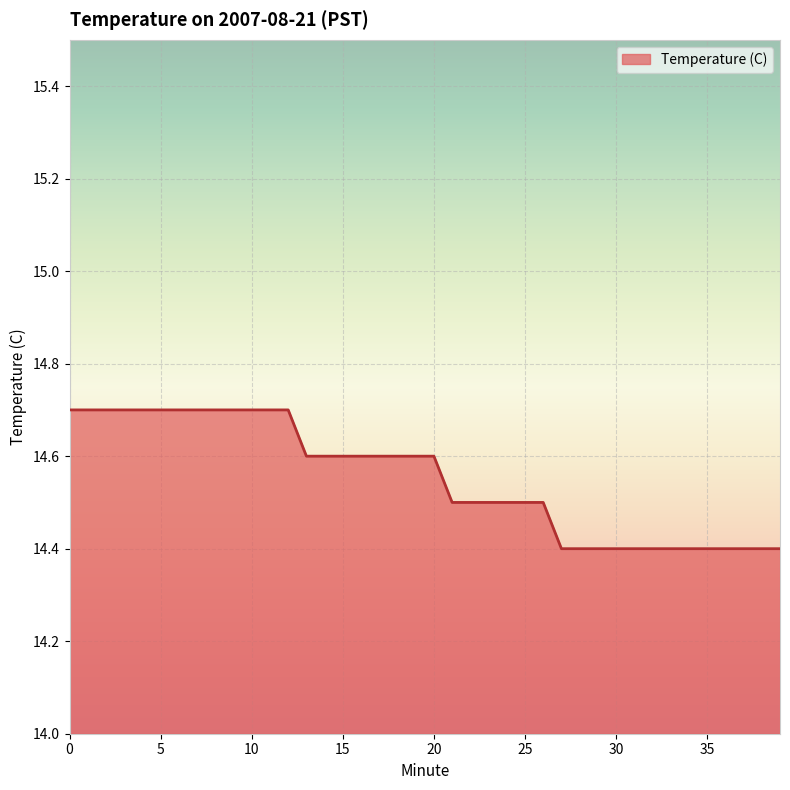

What is the greatest value displayed?

14.7